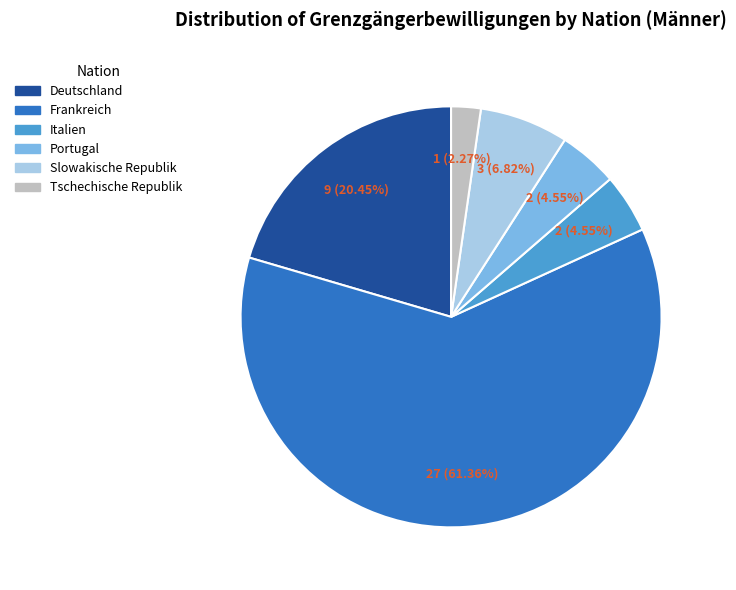

How many slices are in this pie chart?

6